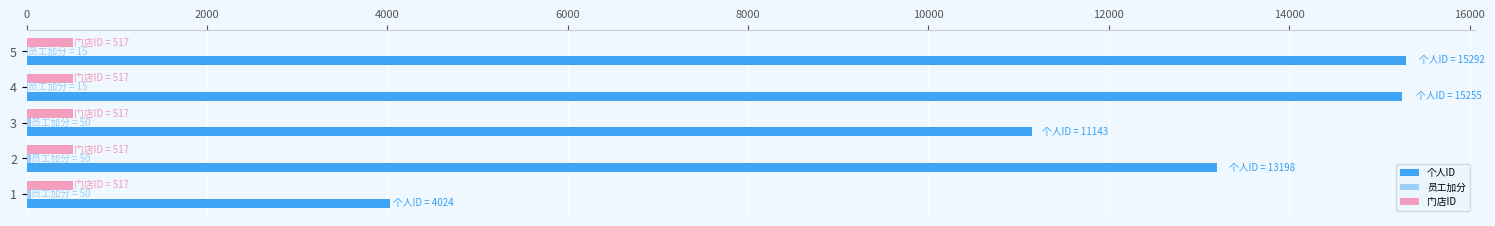

Which series has the largest total across all categories?

个人ID